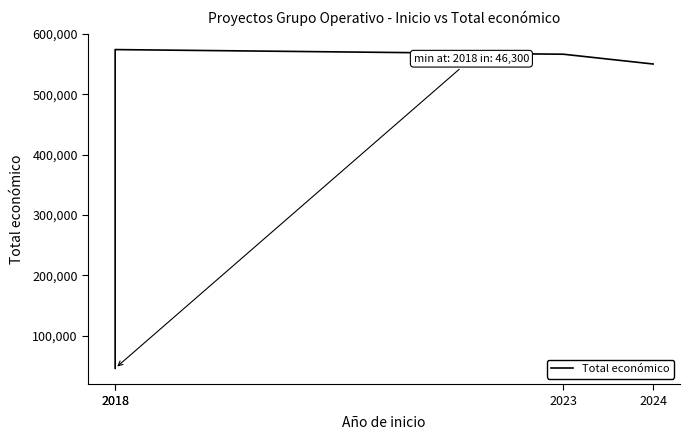

How many points are higher than both their immediate neighbors (excluding endpoints)?

1